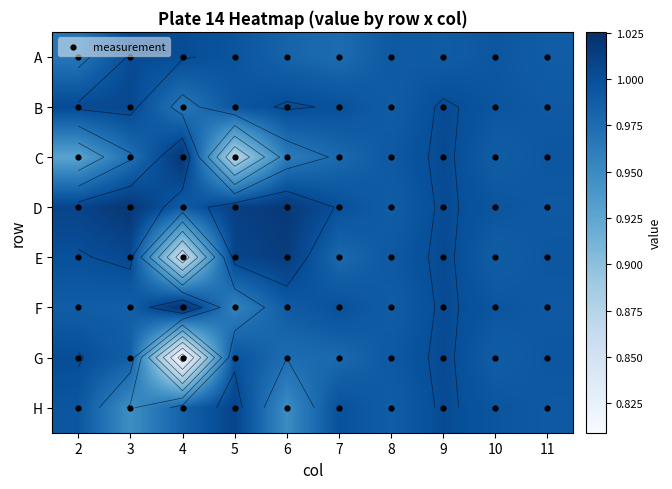

What is the lowest value of the C series?

0.9